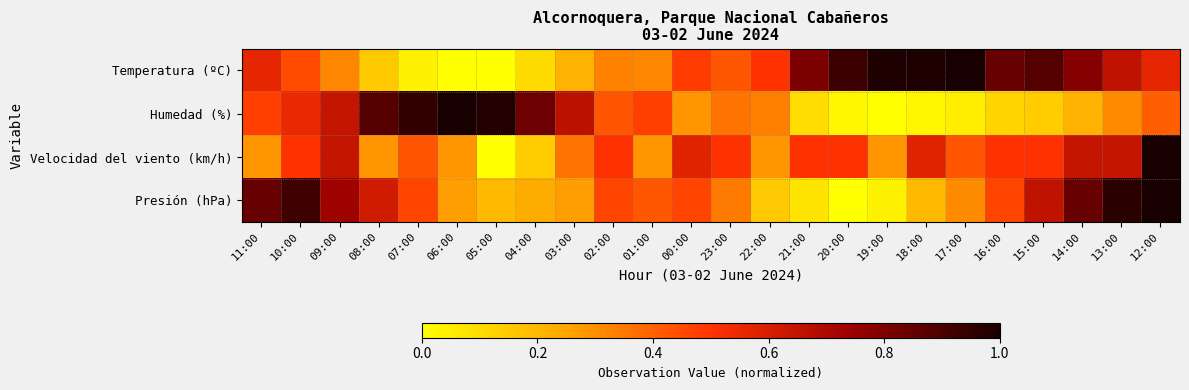

List the series in order of their peak value, lowest first.

Temperatura (ºC), Humedad (%), Velocidad del viento (km/h), Presión (hPa)